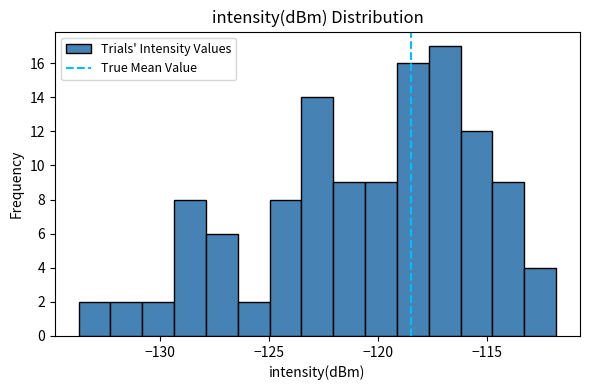

Read against the x-axis, roughly where is the centre of the tallest bar?

-117.0